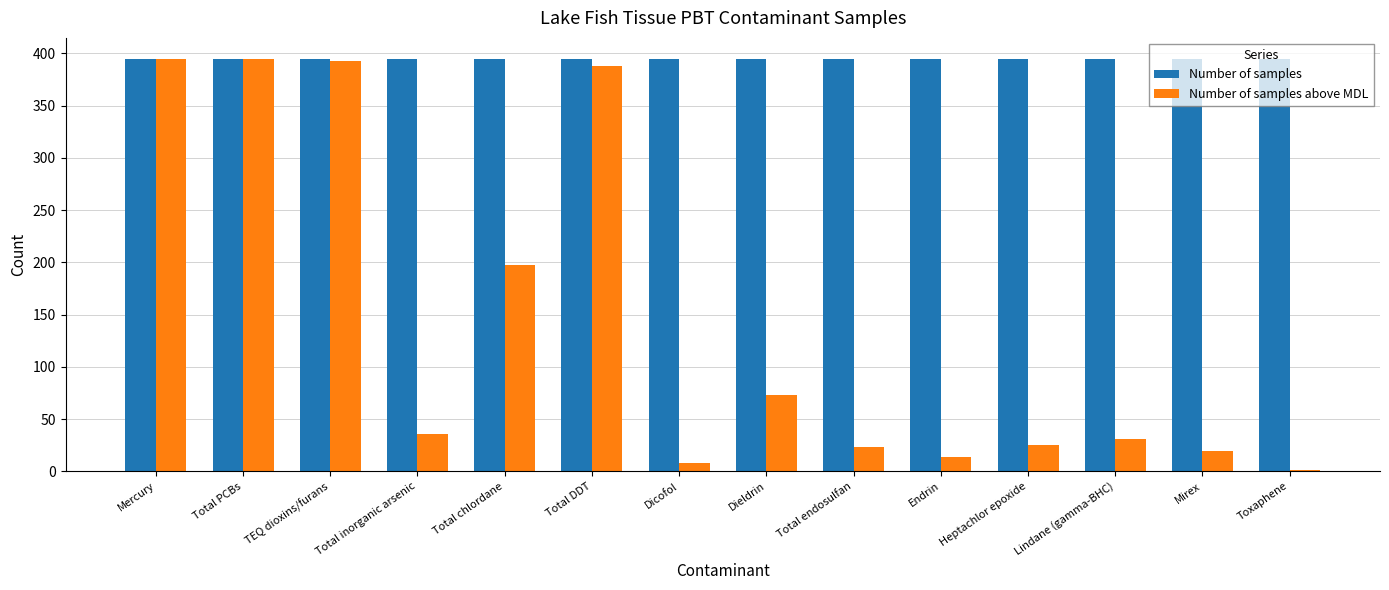

Read the Number of samples above MDL value at Total PCBs, to the nearest 5.

395